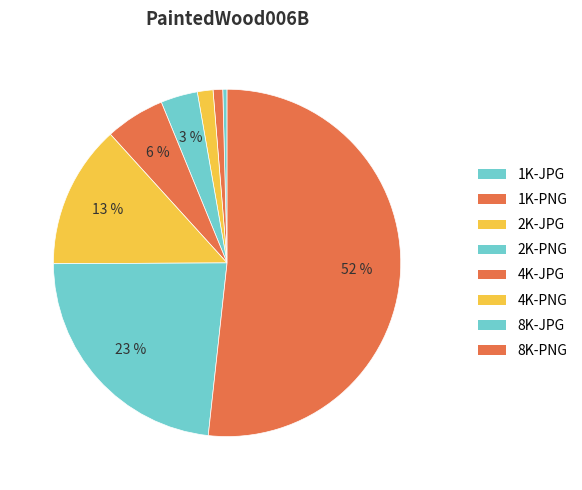

To the nearest percent, what is the difference between the 2K-PNG and 2K-JPG slice percentages?

2%